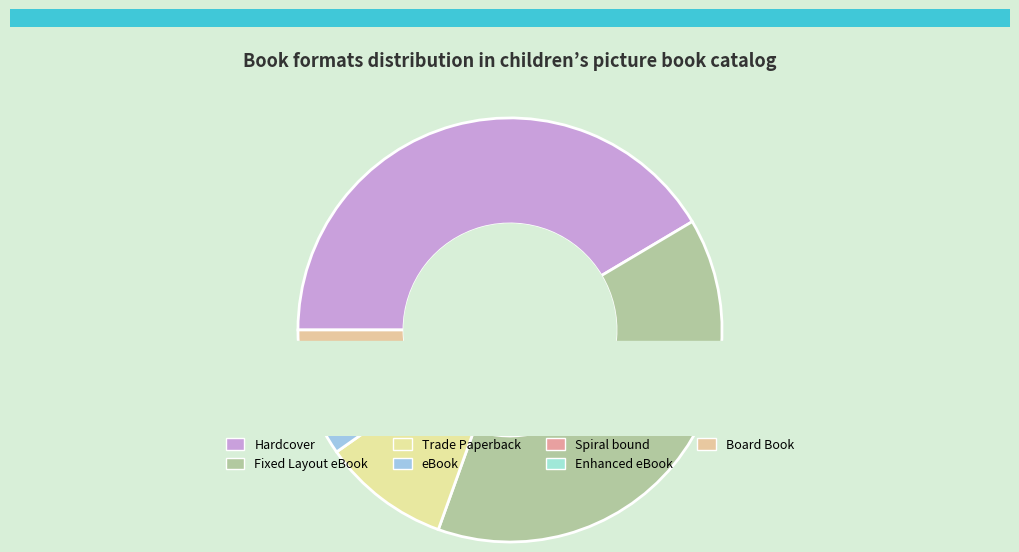

What percentage do Board Book and eBook together represent?

4.9%